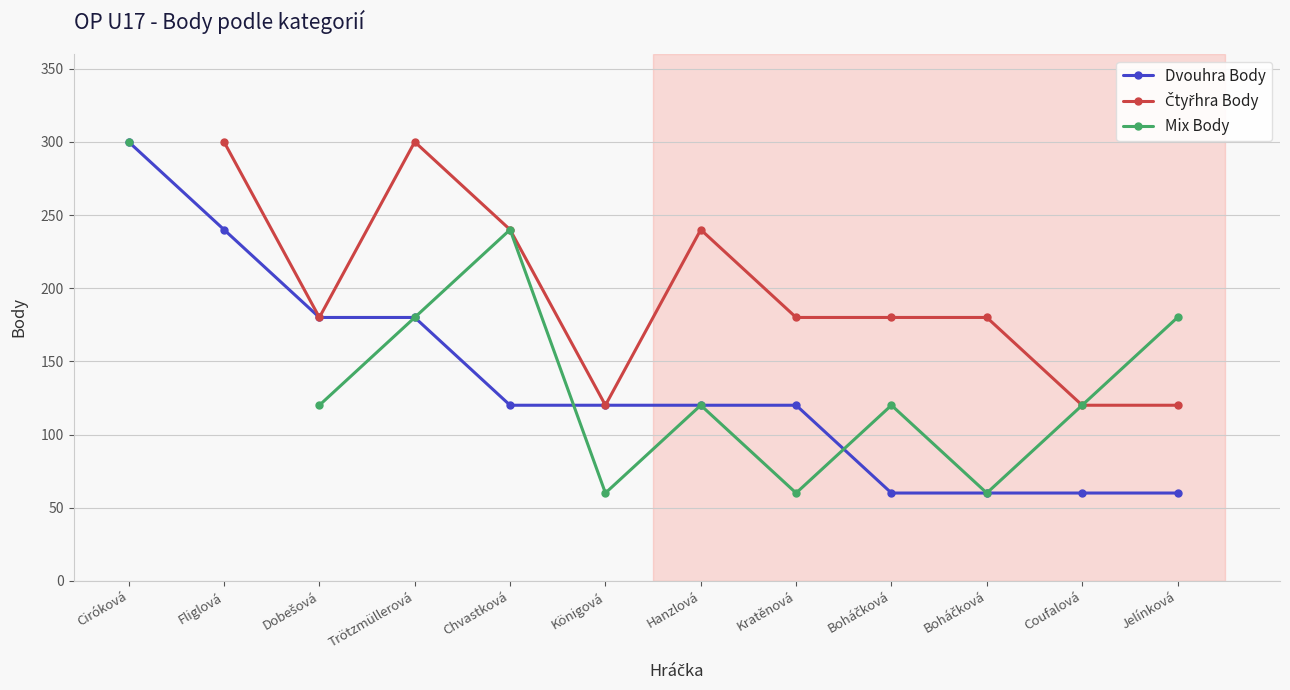

The value of Dvouhra Body at Königová is 173.4. True or false?

False